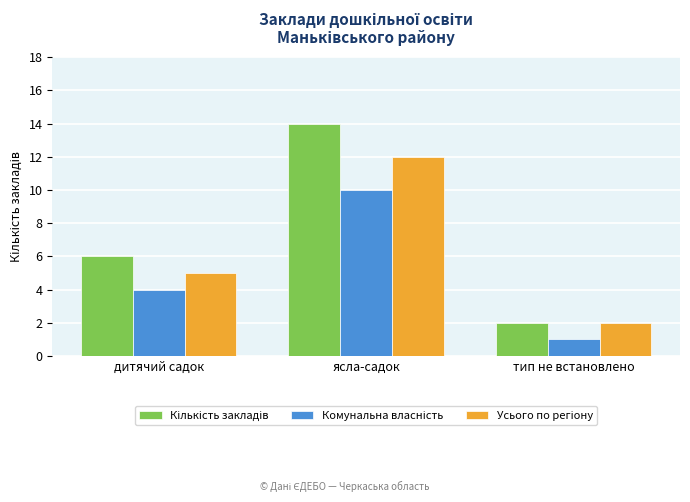

What is the total value across all series at дитячий садок?

15